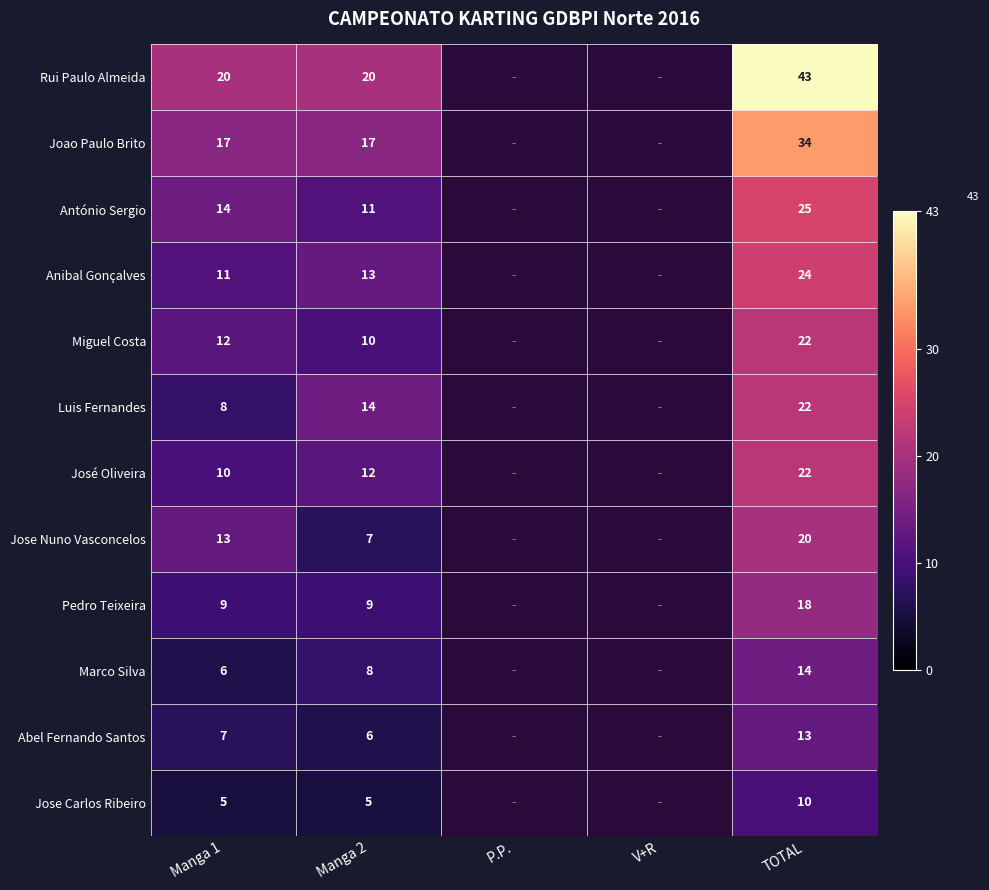

Is it true that Jose Nuno Vasconcelos equals 13 at Manga 1?

True